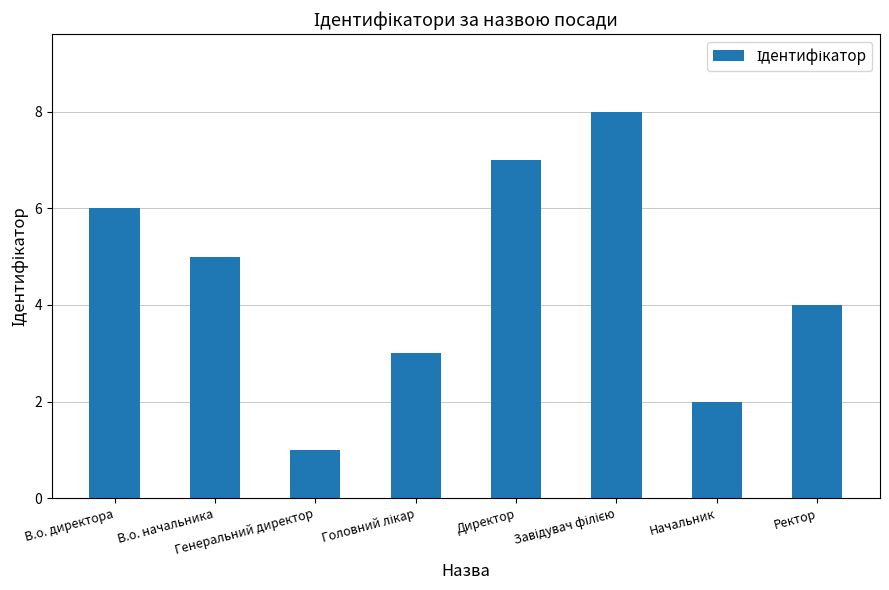

What is the maximum value shown in the chart?

8